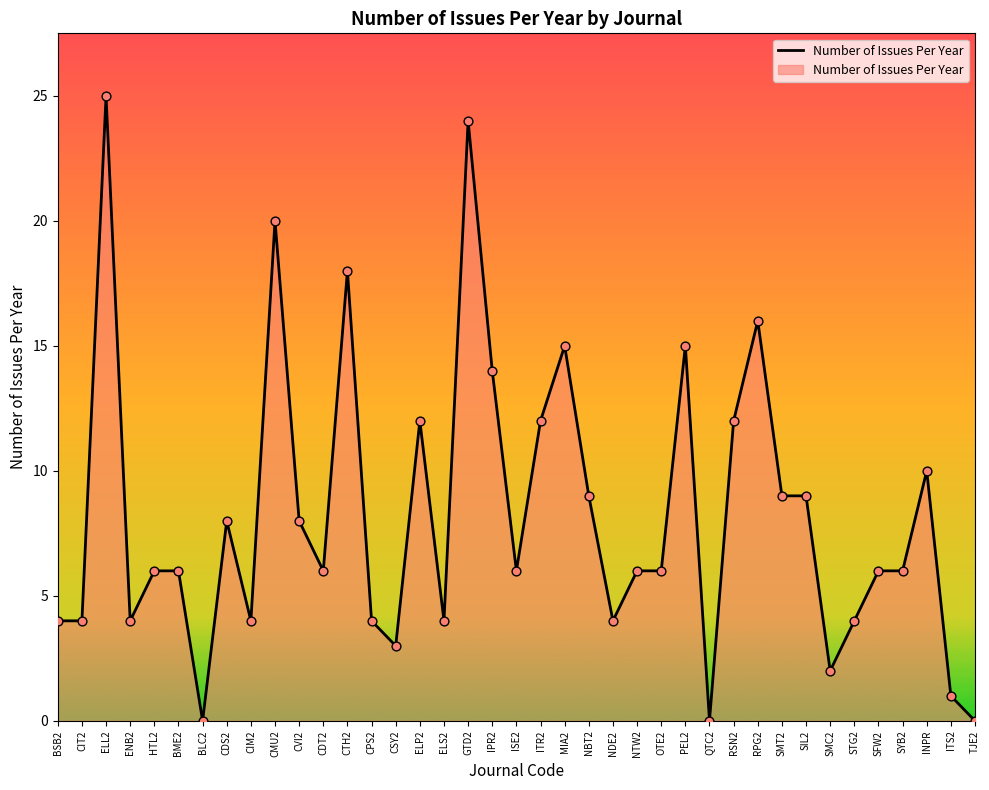

What is the change in value from NTW2 to SIL2?

+3